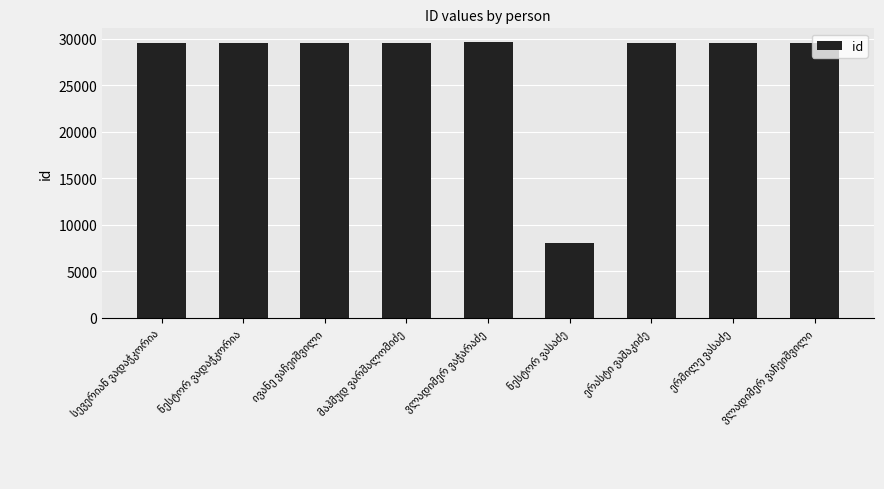

What is the value of the 9th bar from the left?

29565